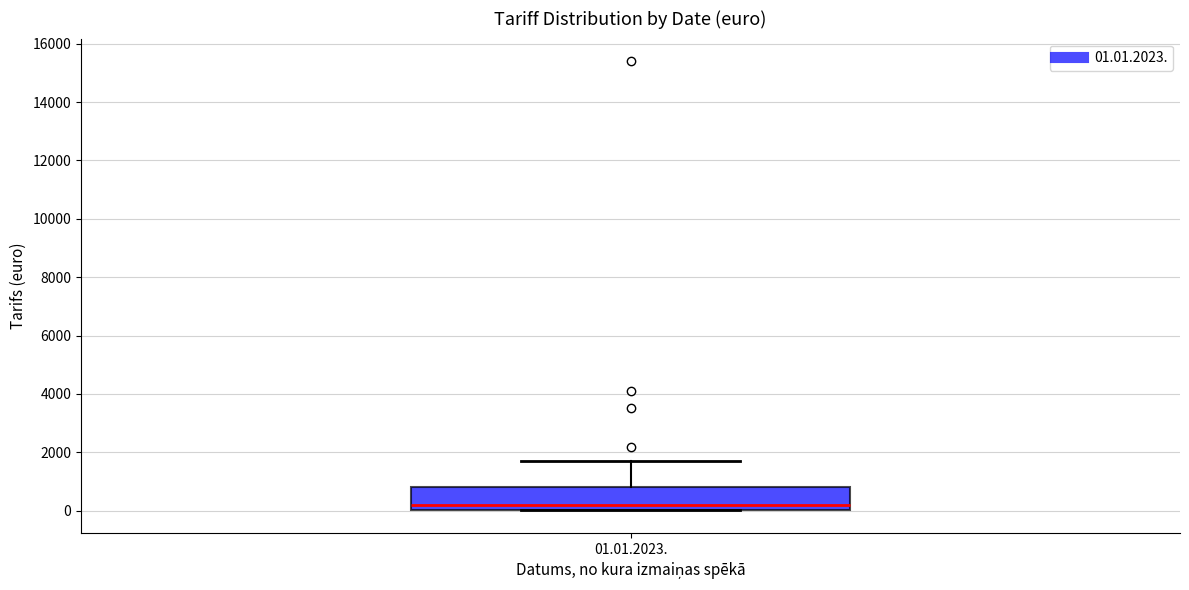

Transcribe this box plot: give where the median line is, the range the box spans, and where the two whiskers end, as read against the y-axis. The values are not printed on the chart, so give them approximately, as read against the axis.

median 200, box 0 to 800, whiskers 0 to 1600